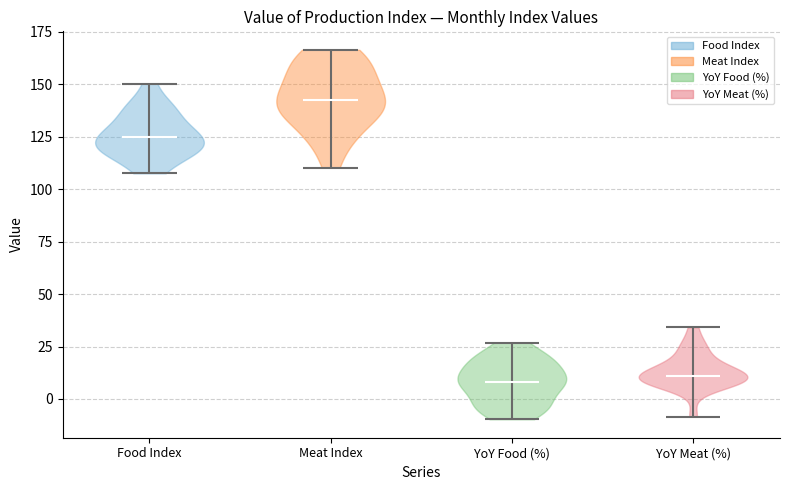

Where does the median line of the violin for Meat Index sit on the y-axis? The values are not printed on the chart, so give them approximately, as read against the axis.

140